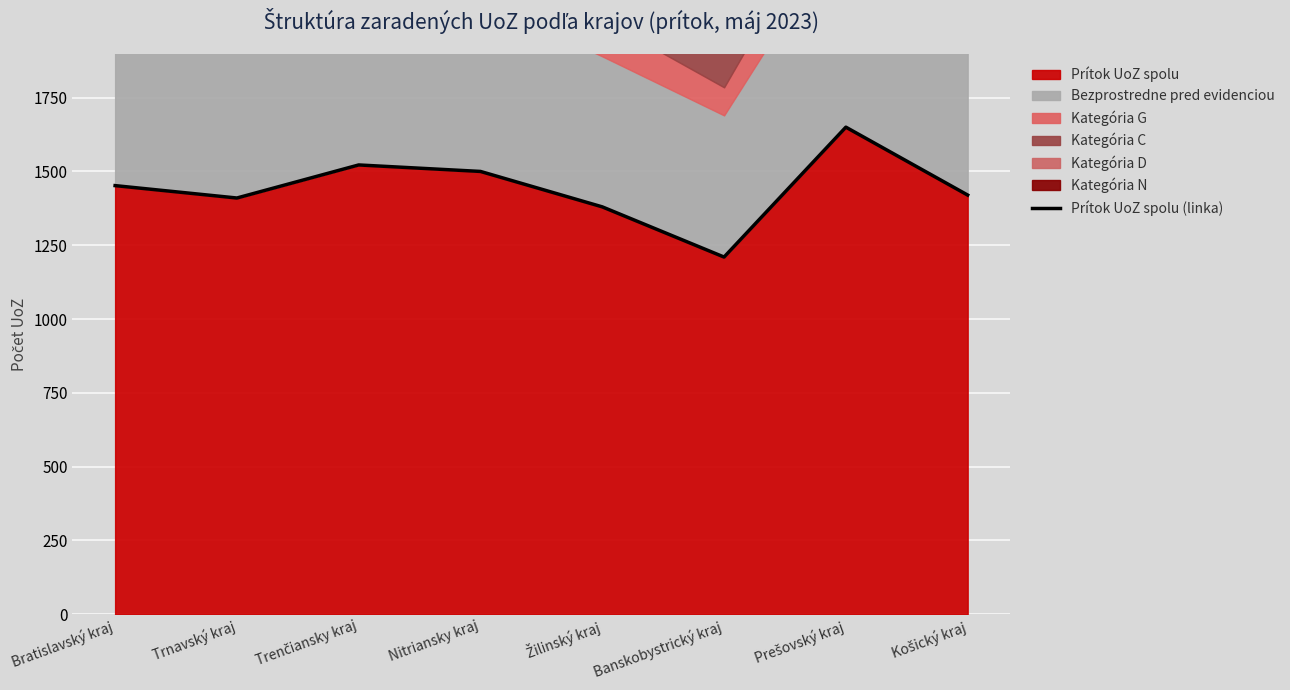

Does the chart display data point markers on the line(s)?

No